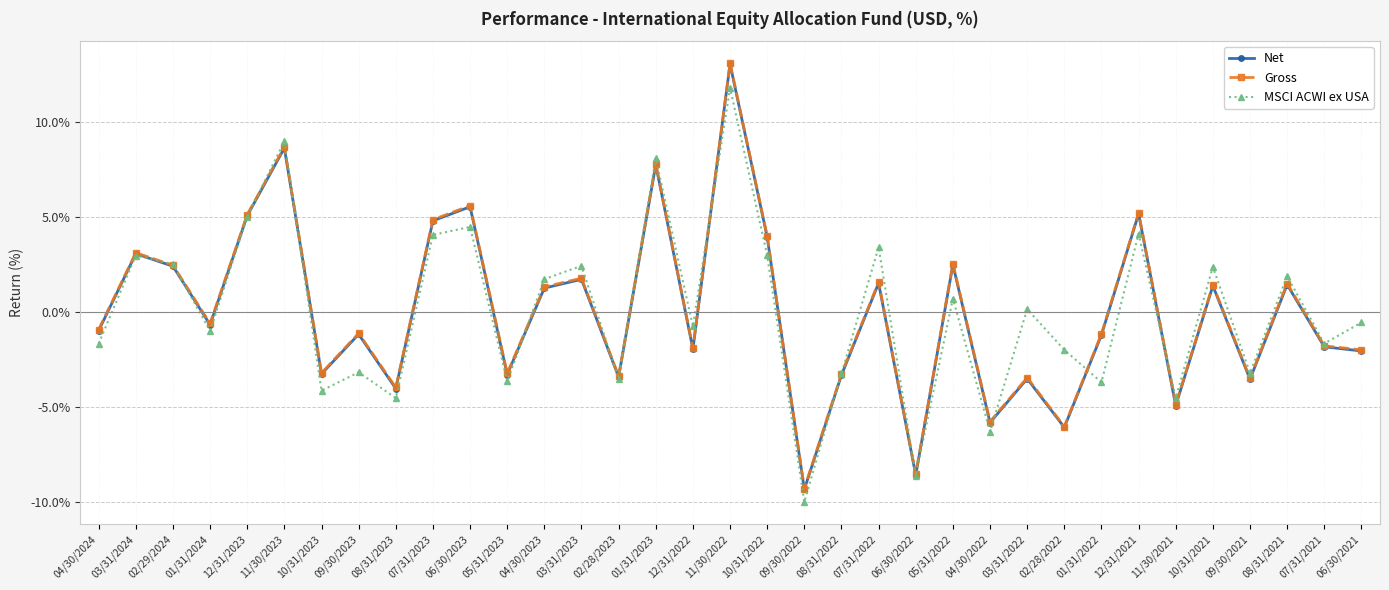

Which series changed the most between 11/30/2023 and 06/30/2023?

MSCI ACWI ex USA